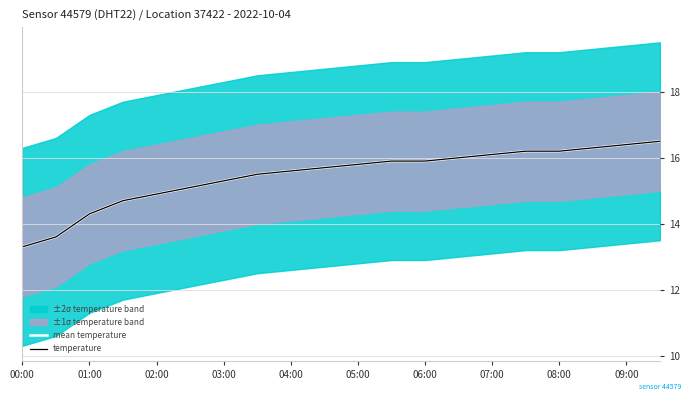

After their last crossing, which series has the higher values: mean temperature or temperature?

mean temperature